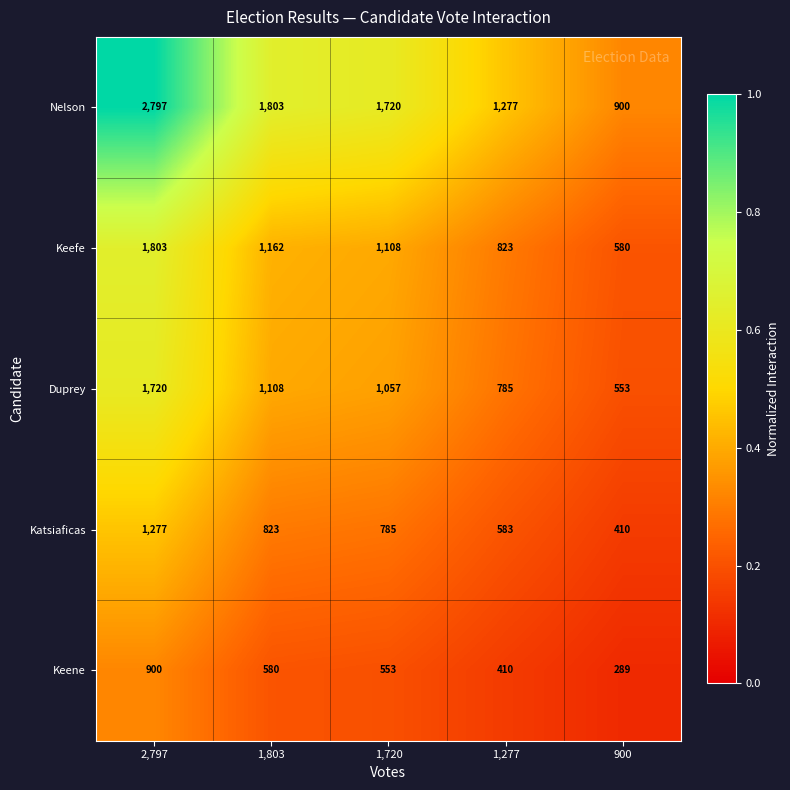

What is the spread (max minus min) of values at 1,720?

1167